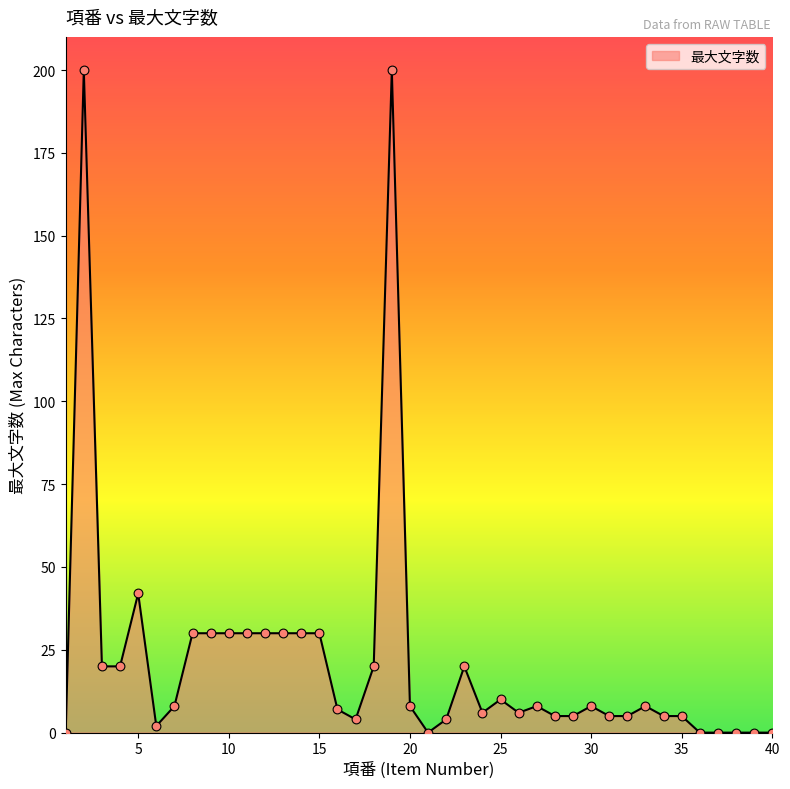

What is the maximum value shown in the chart?

200